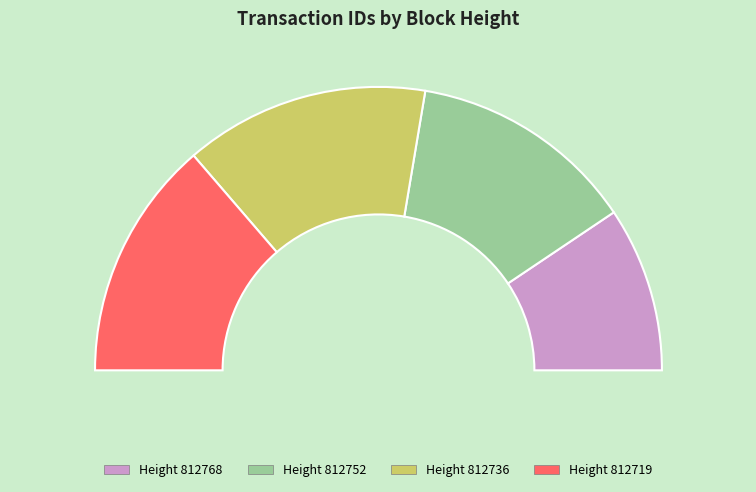

What is the change in value from 812768 to 812719?

+2905724056575365120